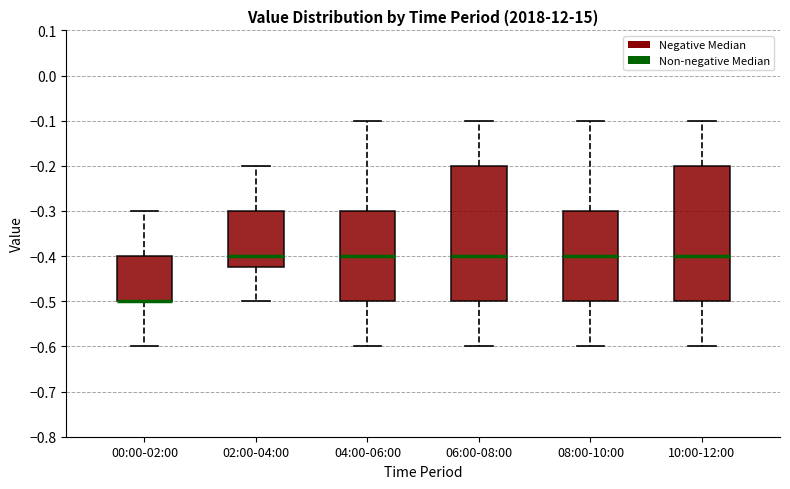

Where is the lower edge of the box for 02:00-04:00 on the y-axis? The values are not printed on the chart, so give them approximately, as read against the axis.

-0.42